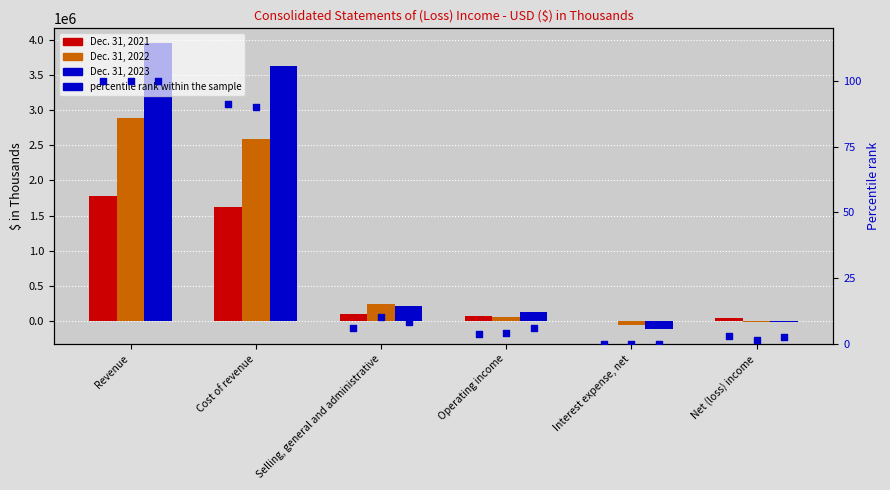

Is the value of percentile rank at Net (loss) income greater than the value of Dec. 31, 2022 at Interest expense, net?

Yes